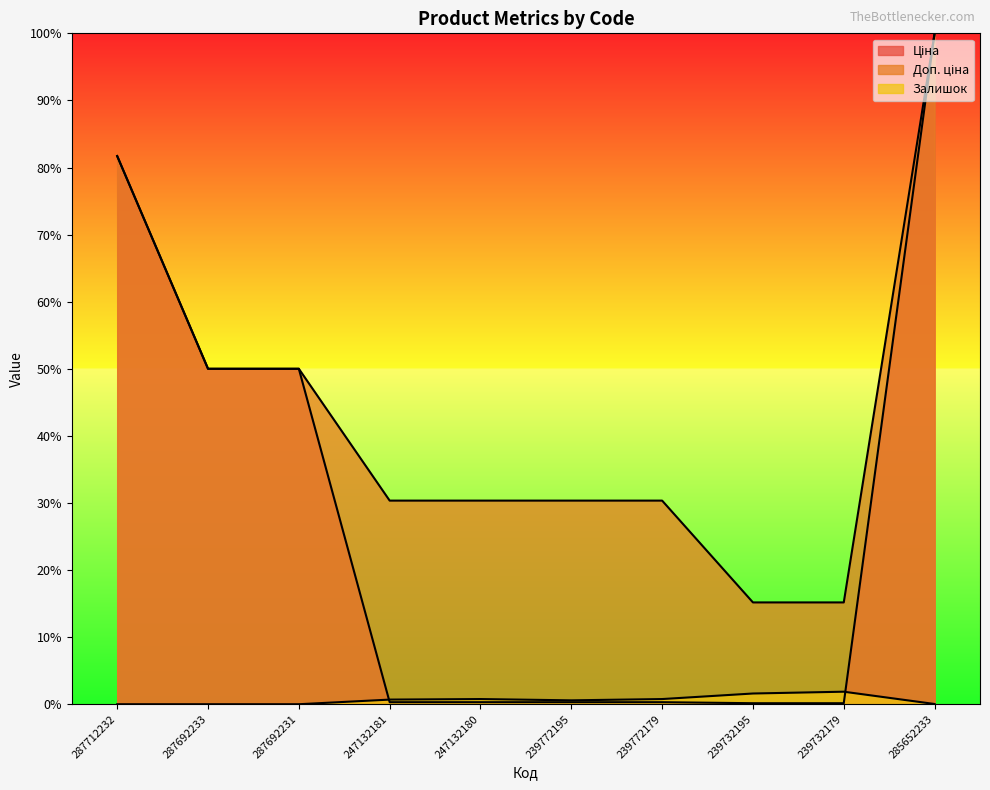

At which category does Залишок reach its first local valley?

239772195